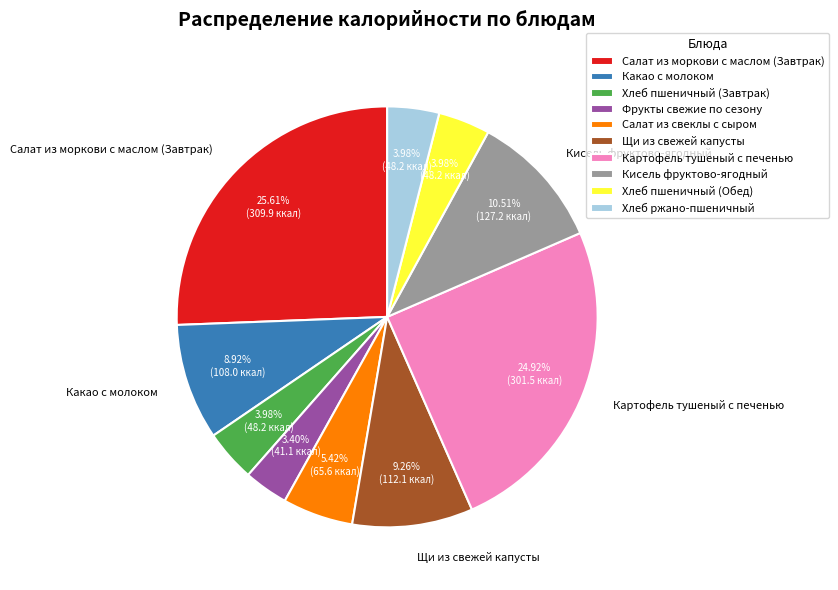

Is there any slice that represents more than half of the pie?

No